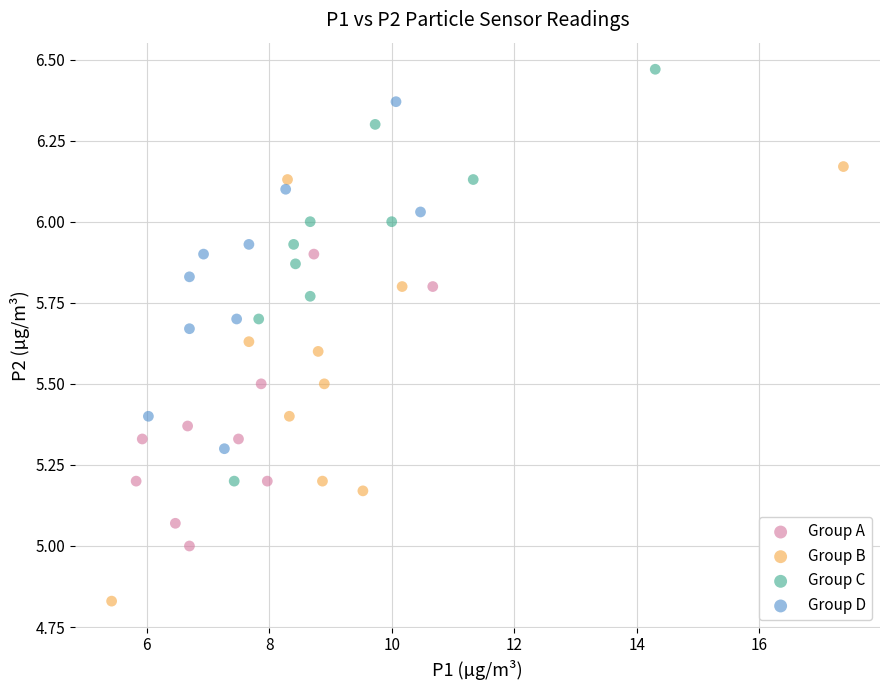

Which series contains the lowest Y value?

Group B